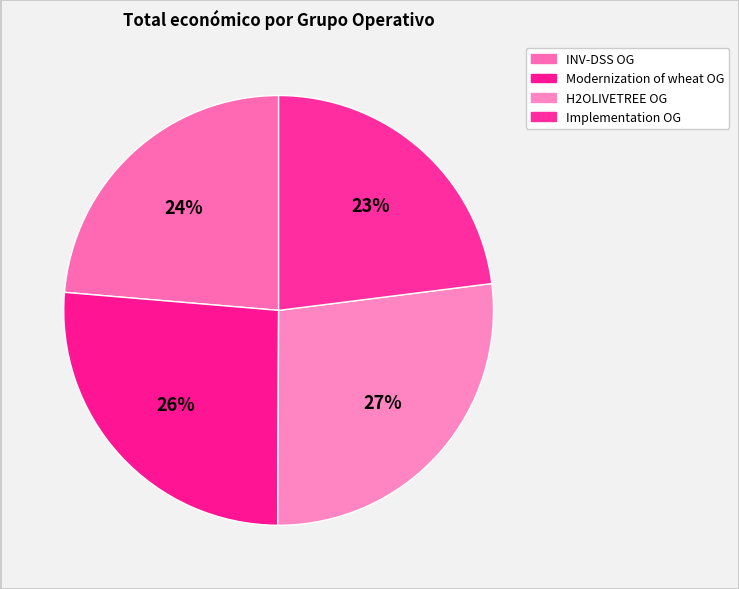

Count the number of slices in the pie.

4